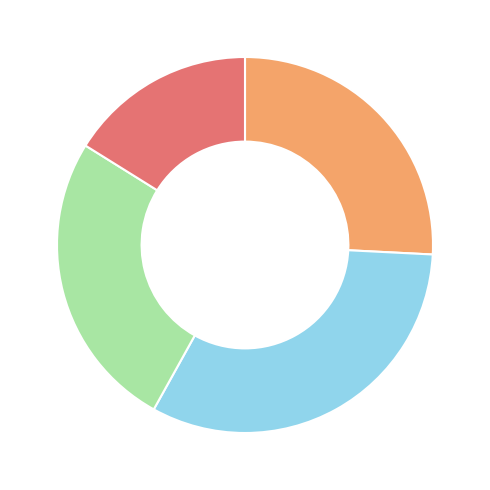

How many segments does this pie chart have?

4